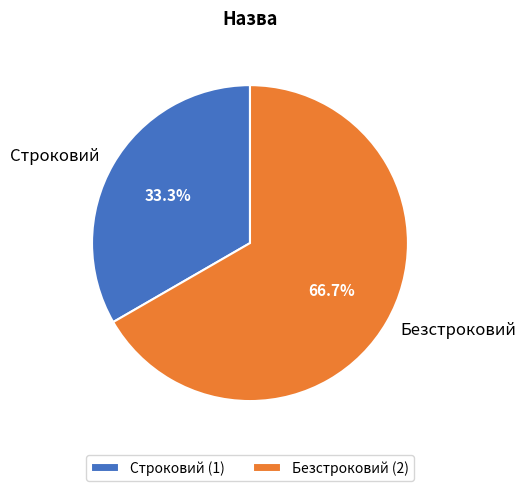

Count the number of slices in the pie.

2